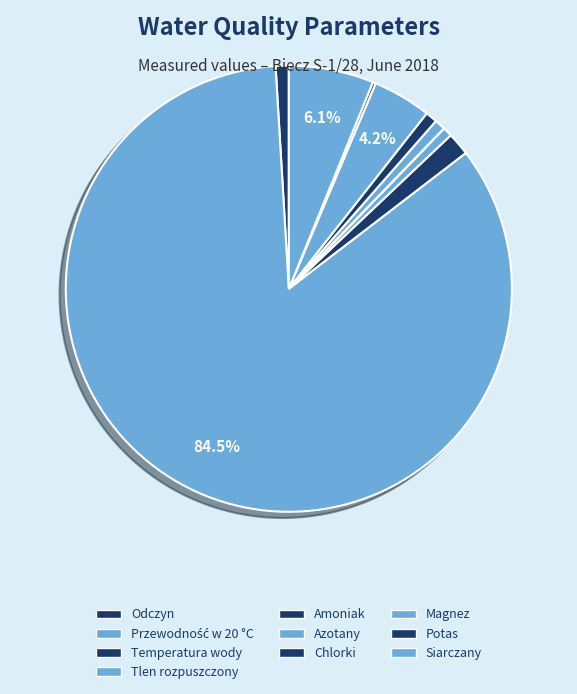

To the nearest percent, what is the average slice percentage?

10%